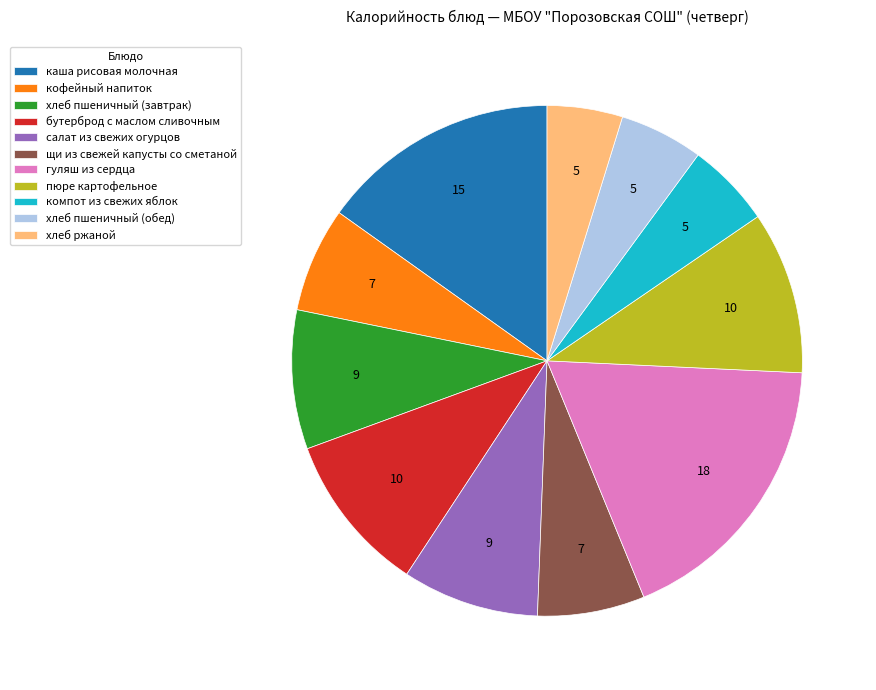

Is there any slice that represents more than half of the pie?

No